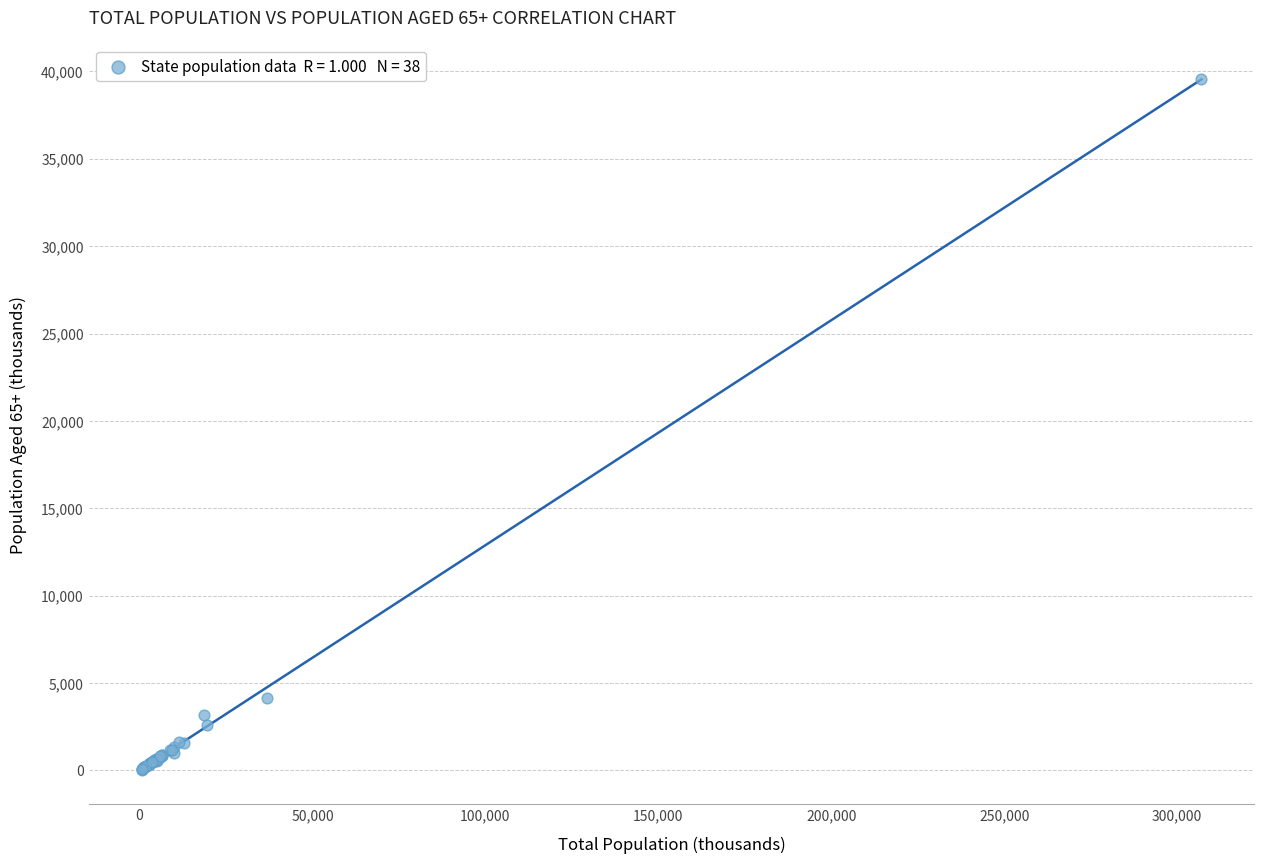

What Y value in the scatter plot is closest to 19812?

4148